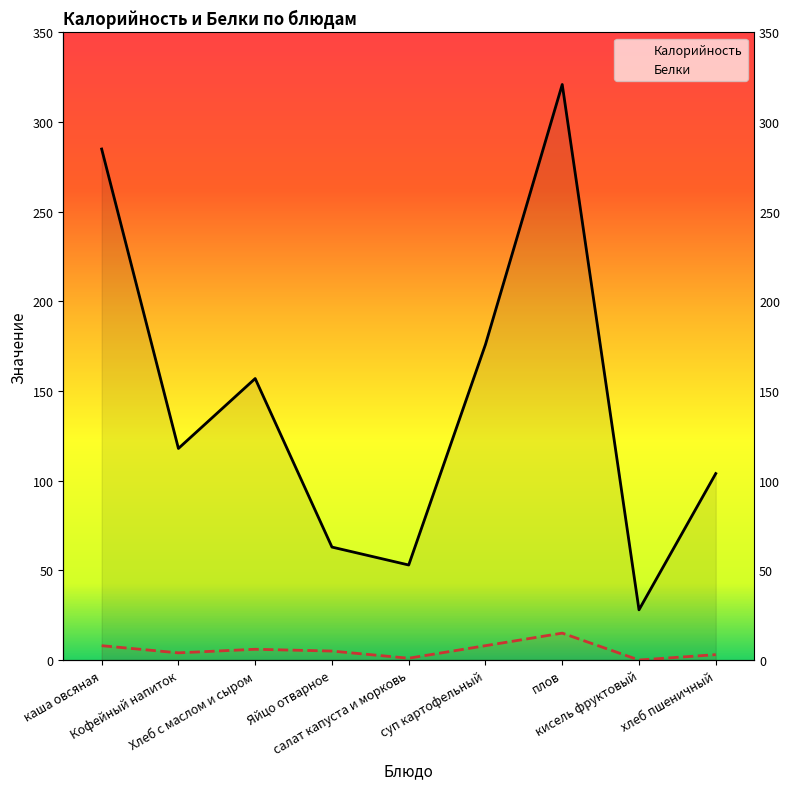

Rank the categories by Белки value from lowest to highest.

кисель фруктовый, салат капуста и морковь, хлеб пшеничный, Кофейный напиток, Яйцо отварное, Хлеб с маслом и сыром, каша овсяная, суп картофельный, плов